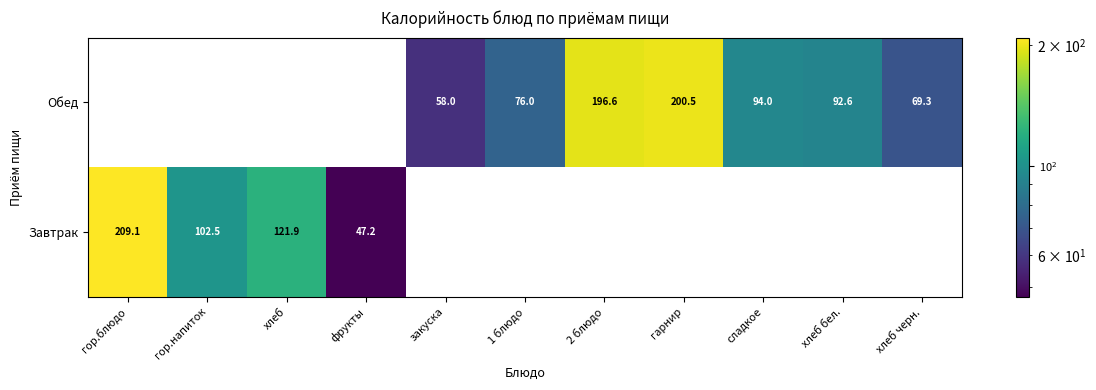

The value of Обед at 2 блюдо is 196.6. True or false?

True